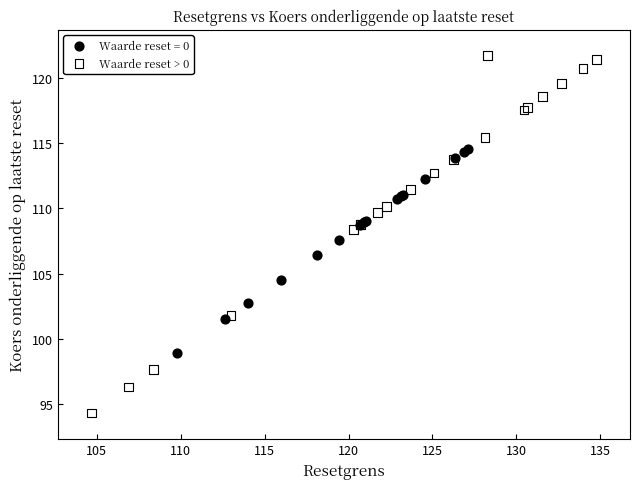

Which series has the widest spread of Y values?

Waarde reset > 0